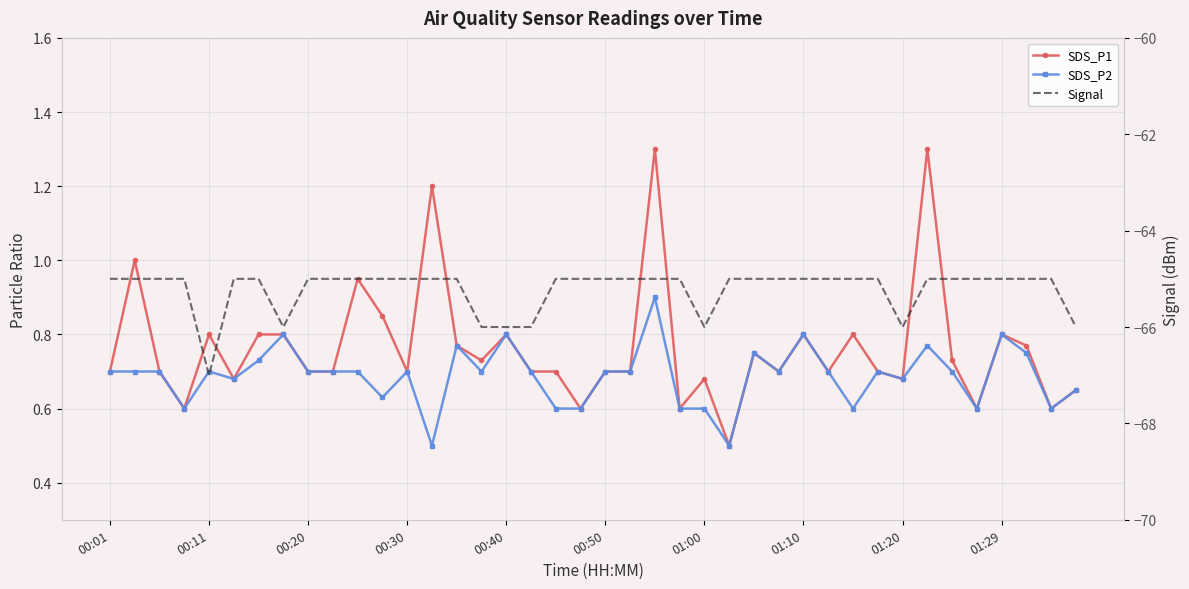

What is the sum of all SDS_P1 values?

30.5